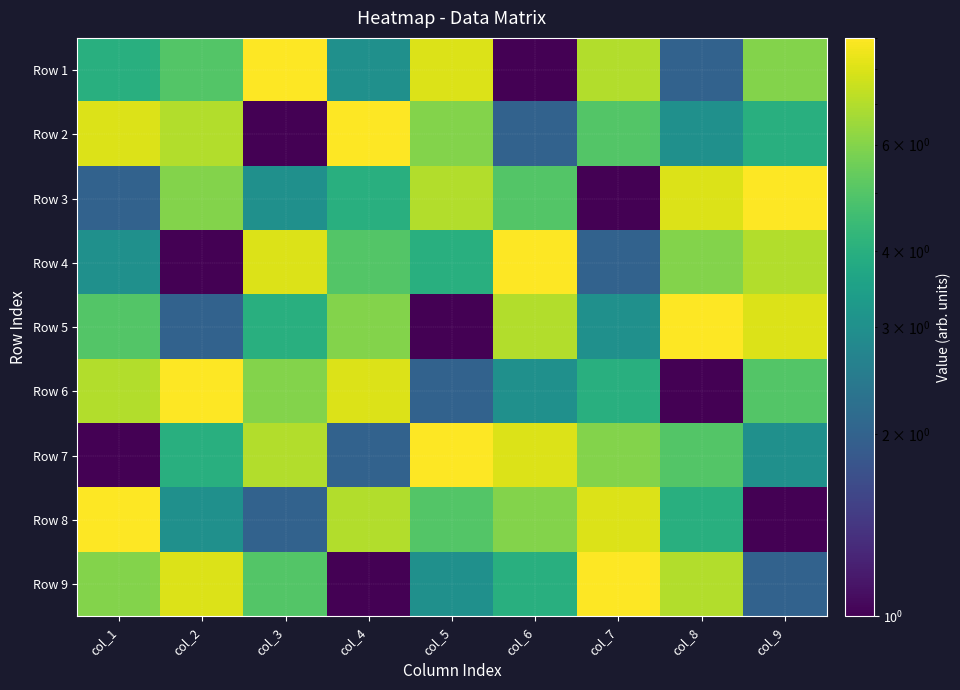

What is the spread (max minus min) of values at col_5?

8